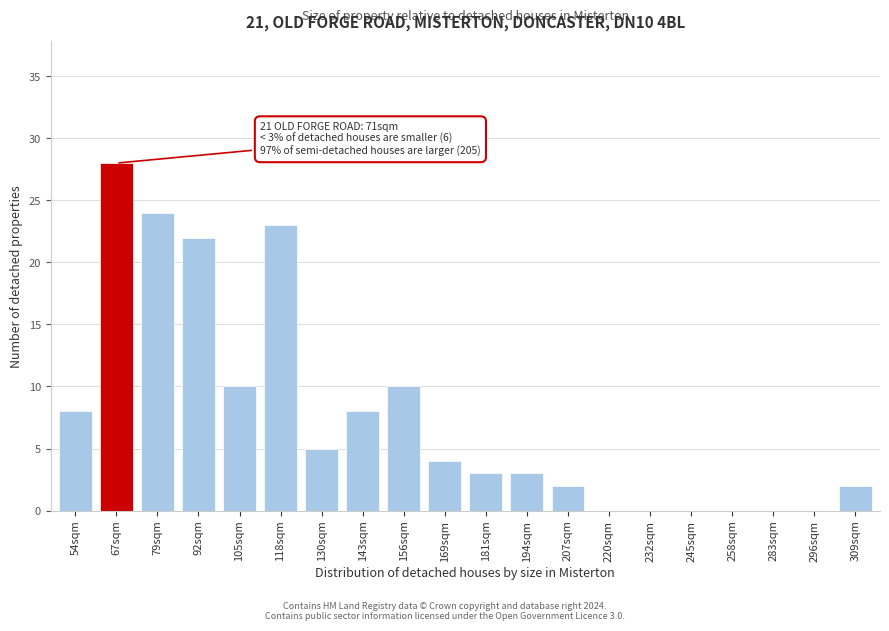

Reading left to right, extract all data points from this chart.

54sqm=8	67sqm=28	79sqm=24	92sqm=22	105sqm=10	118sqm=23	130sqm=5	143sqm=8	156sqm=10	169sqm=4	181sqm=3	194sqm=3	207sqm=2	220sqm=0	232sqm=0	245sqm=0	258sqm=0	283sqm=0	296sqm=0	309sqm=2